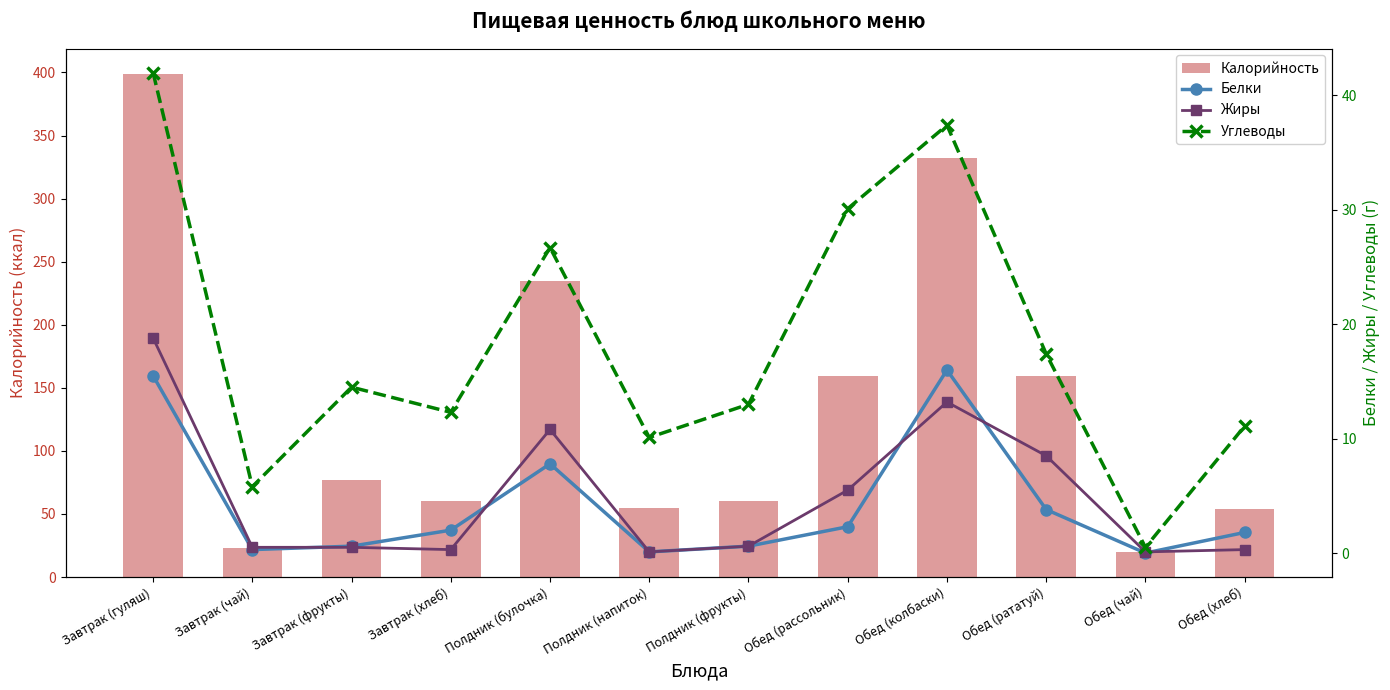

What are all the series names shown in the legend?

Калорийность, Белки, Жиры, Углеводы